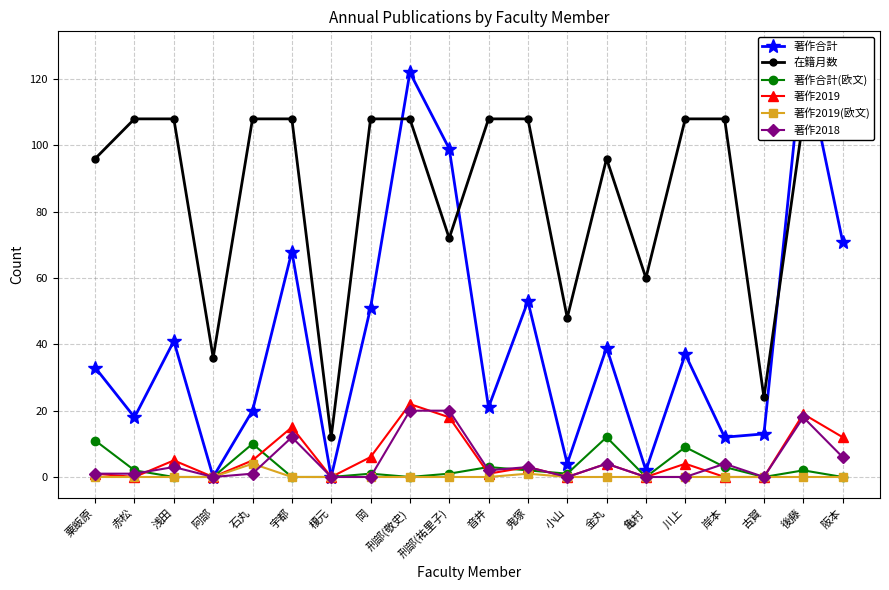

True or false: 著作2018 and 在籍月数 cross at least once.

False